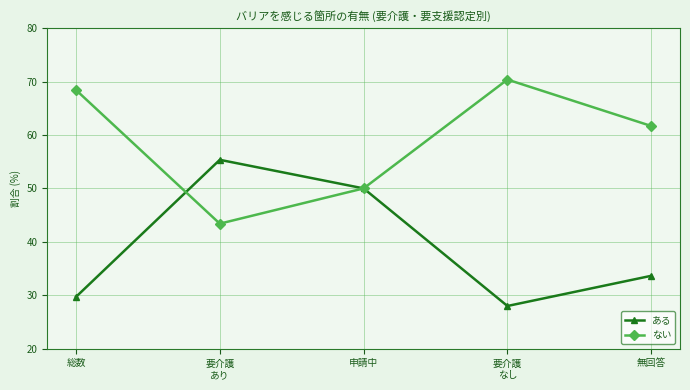

What value does the ある series have at 要介護
なし?

28.0